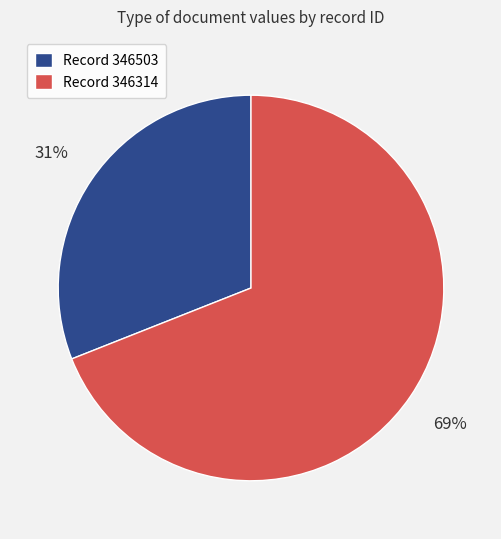

Do Record 346503 and Record 346314 together represent more than half of the pie?

Yes